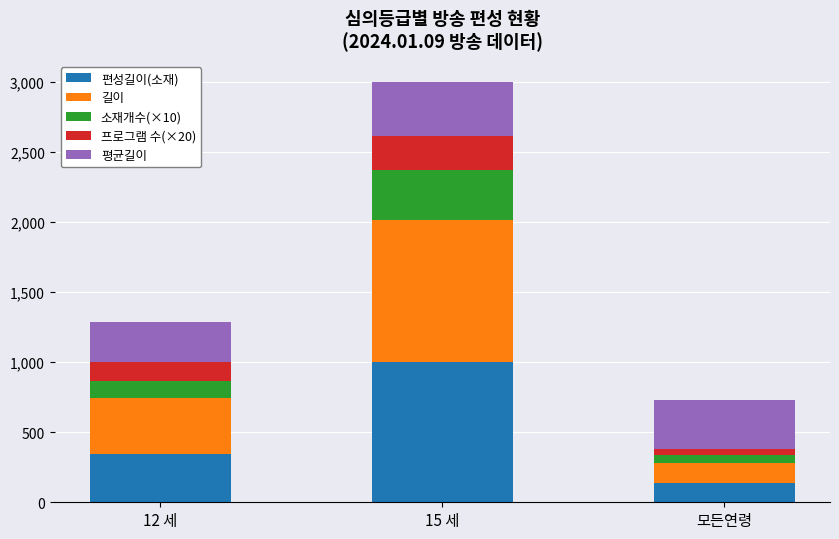

At which category is the sum across all series the highest?

15 세